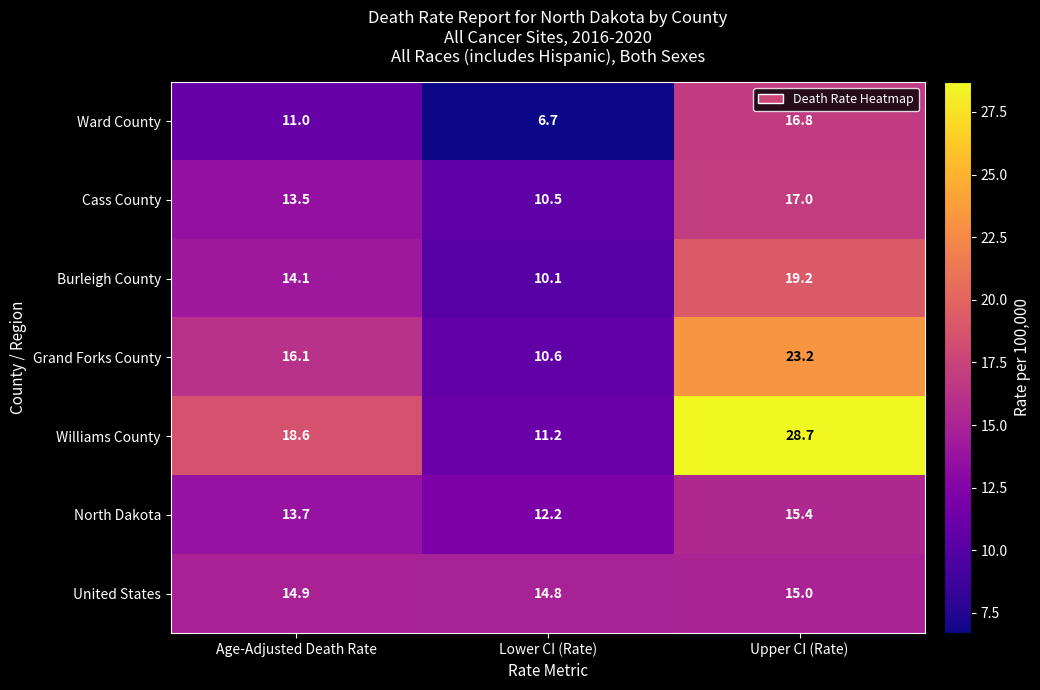

Rank the series at Lower CI (Rate) from lowest to highest value.

Ward County, Burleigh County, Cass County, Grand Forks County, Williams County, North Dakota, United States